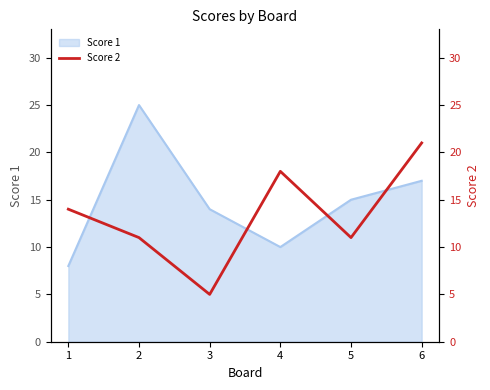

What is the minimum value for Score 1?

8